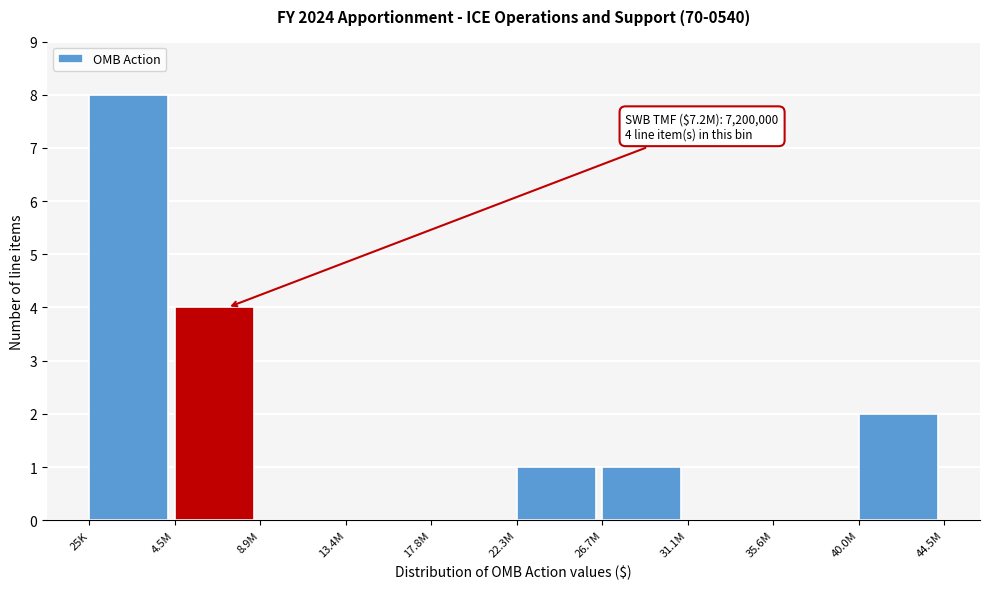

Reading left to right, extract all data points from this chart.

25K=8	4.5M=4	8.9M=0	13.4M=0	17.8M=0	22.3M=1	26.7M=1	31.1M=0	35.6M=0	40.0M=2